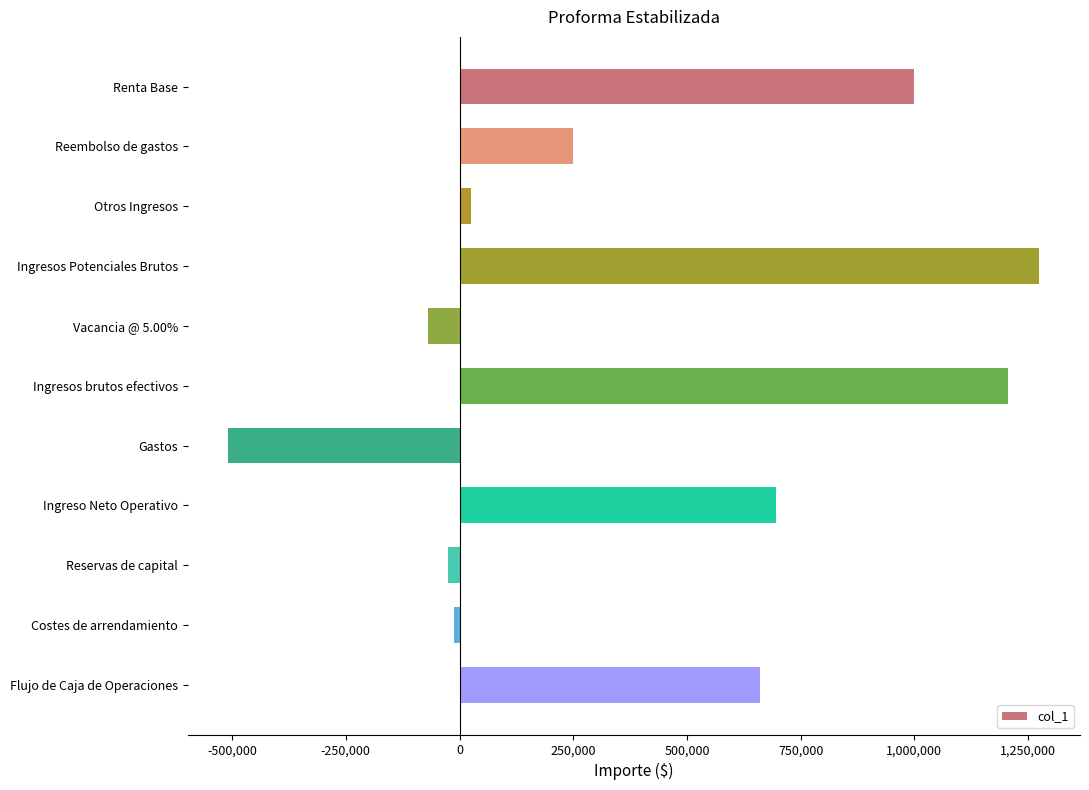

What is the label of the 9th bar from the bottom?

Otros Ingresos